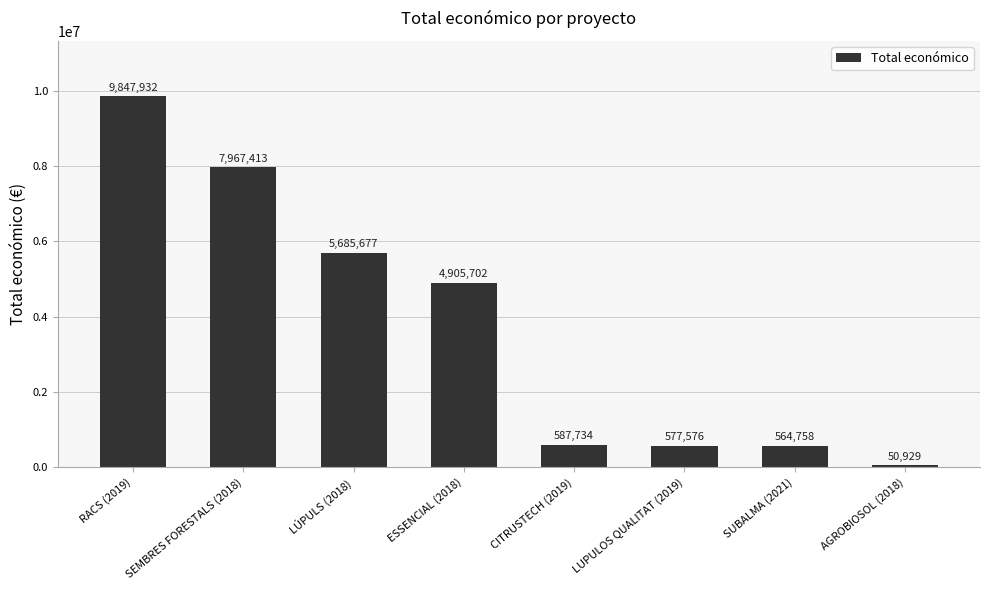

Count the number of data series in this chart.

1